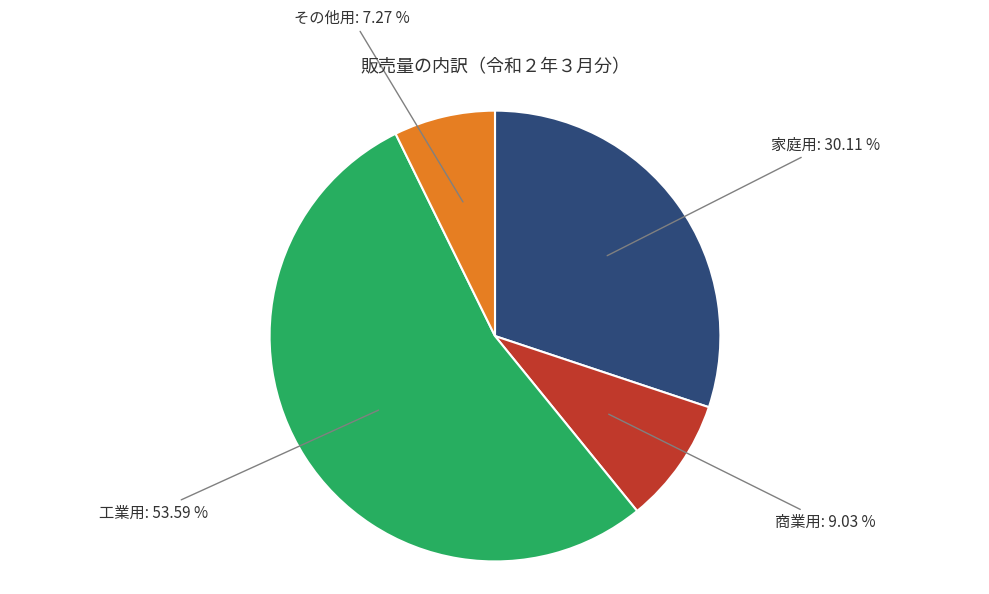

Does any single category account for the majority?

Yes